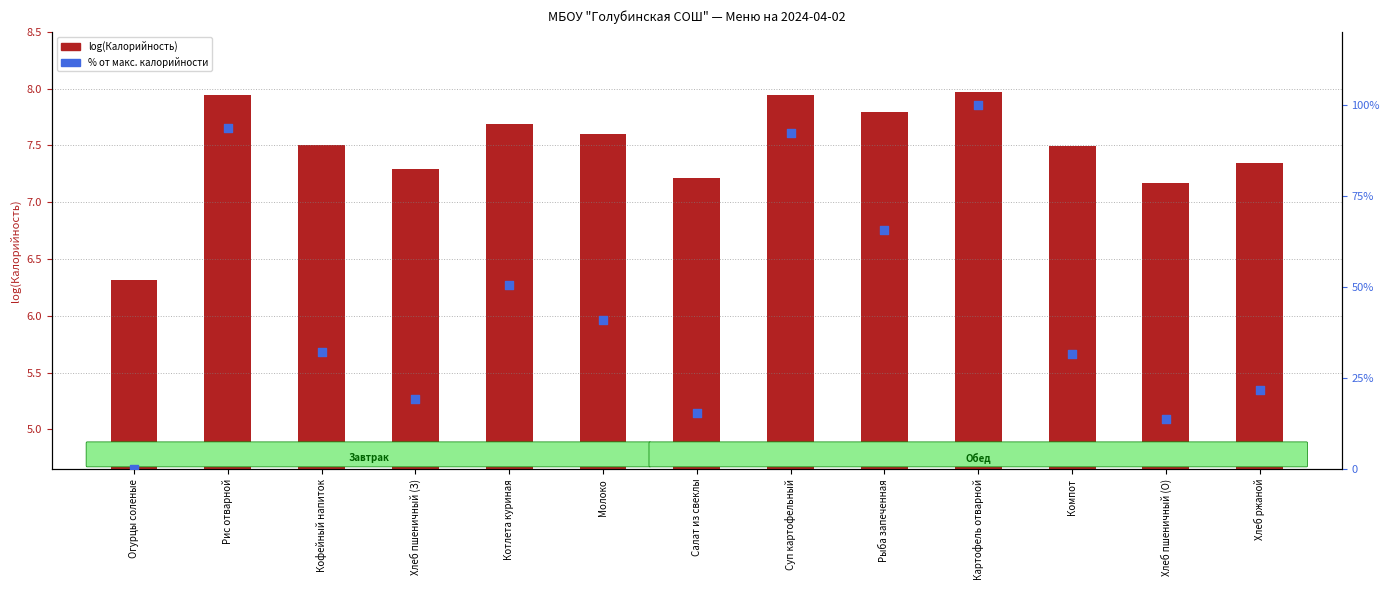

Which series reaches the minimum Y coordinate?

Калорийность %